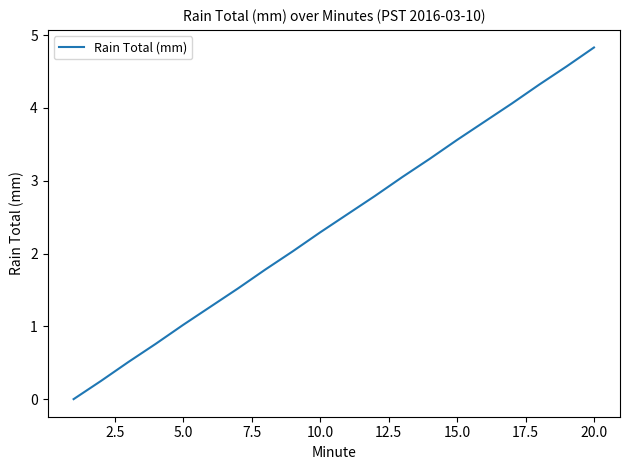

Count the number of data series in this chart.

1